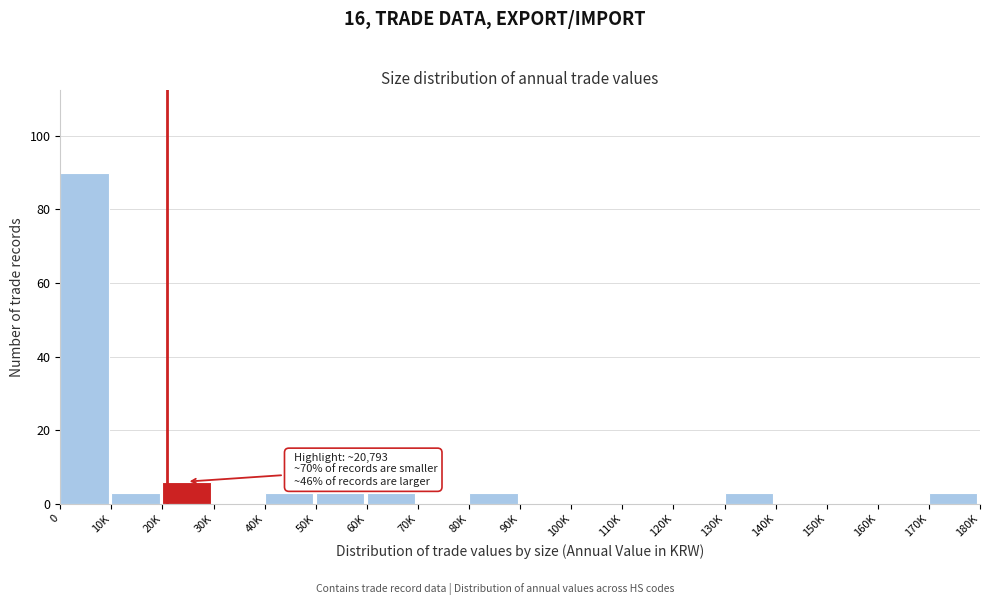

Reading left to right, what are all the values shown in this chart?

0=90	10K=3	20K=6	30K=0	40K=3	50K=3	60K=3	70K=0	80K=3	90K=0	100K=0	110K=0	120K=0	130K=3	140K=0	150K=0	160K=0	170K=3